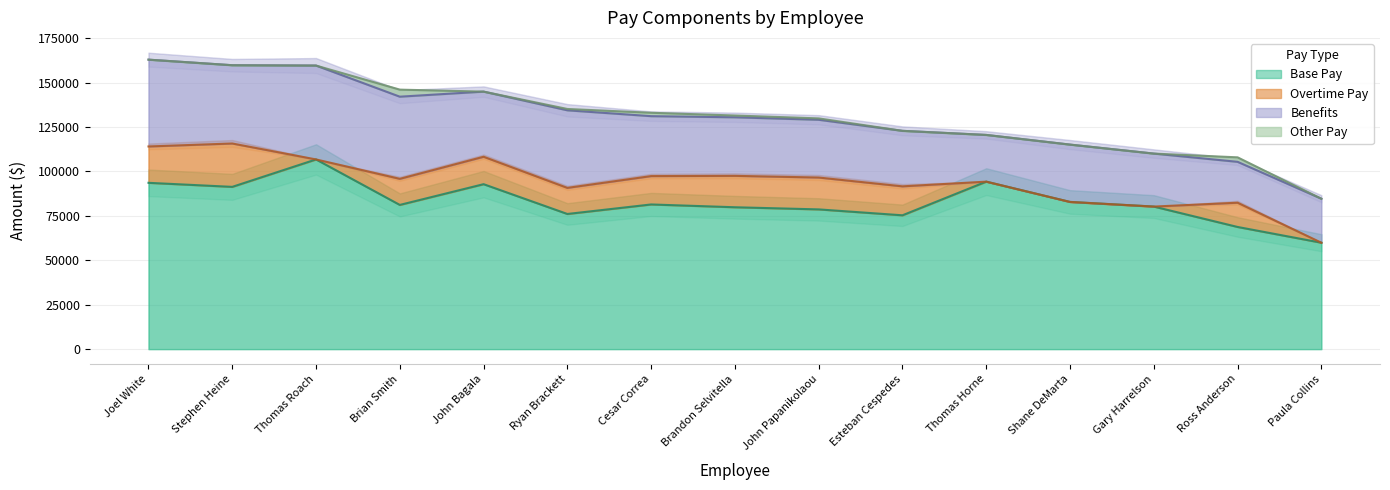

What is the value of the Base Pay point at the 10th from the left?

75317.4